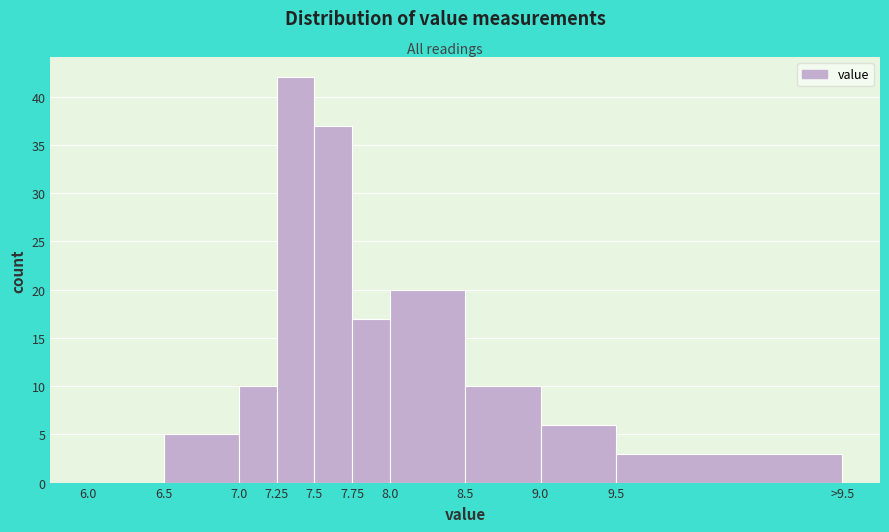

Reading left to right, list all the values displayed in this chart.

6.0=0	6.5=5	7.0=10	7.25=42	7.5=37	7.75=17	8.0=20	8.5=10	9.0=6	9.5=3